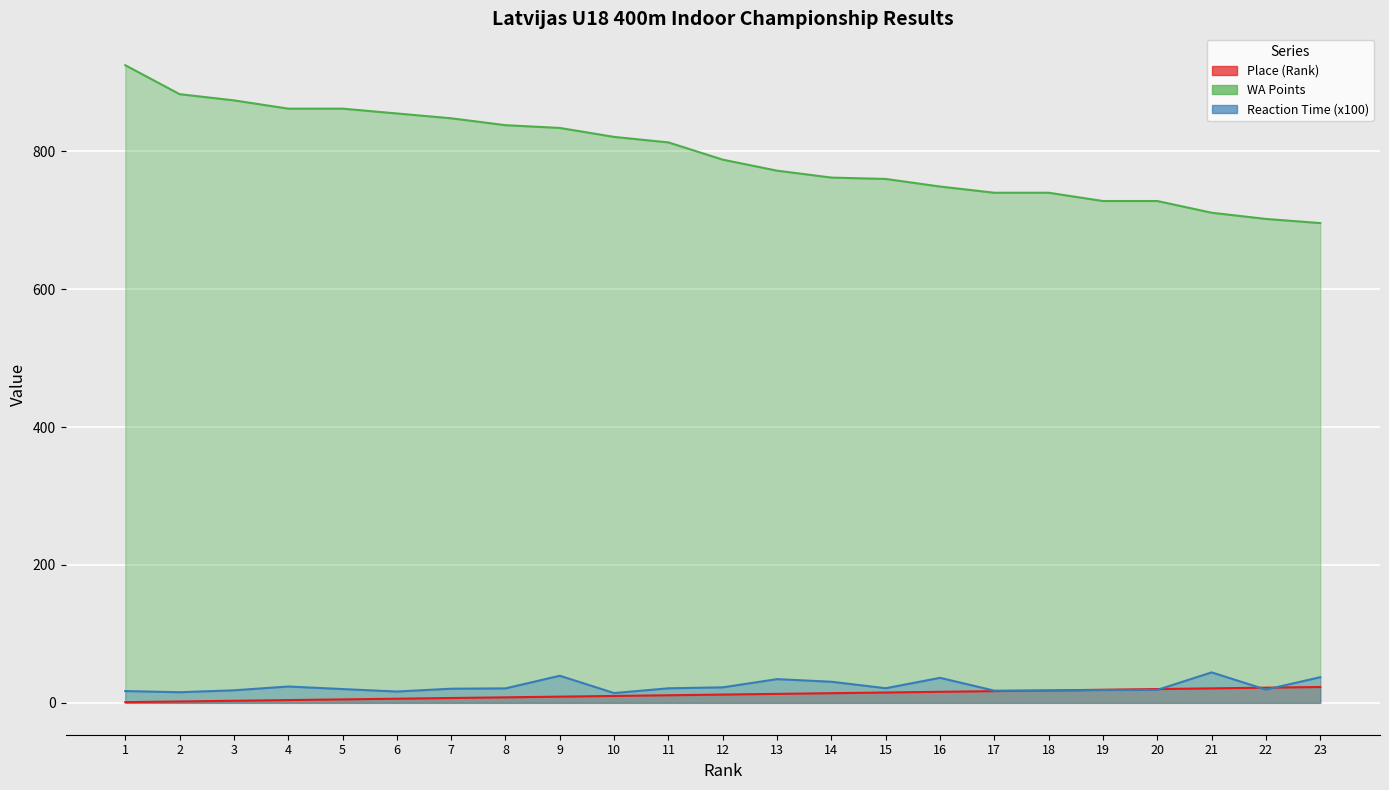

What is the sum of the Reaction Time (x100) values at 21 and 2?

59.6